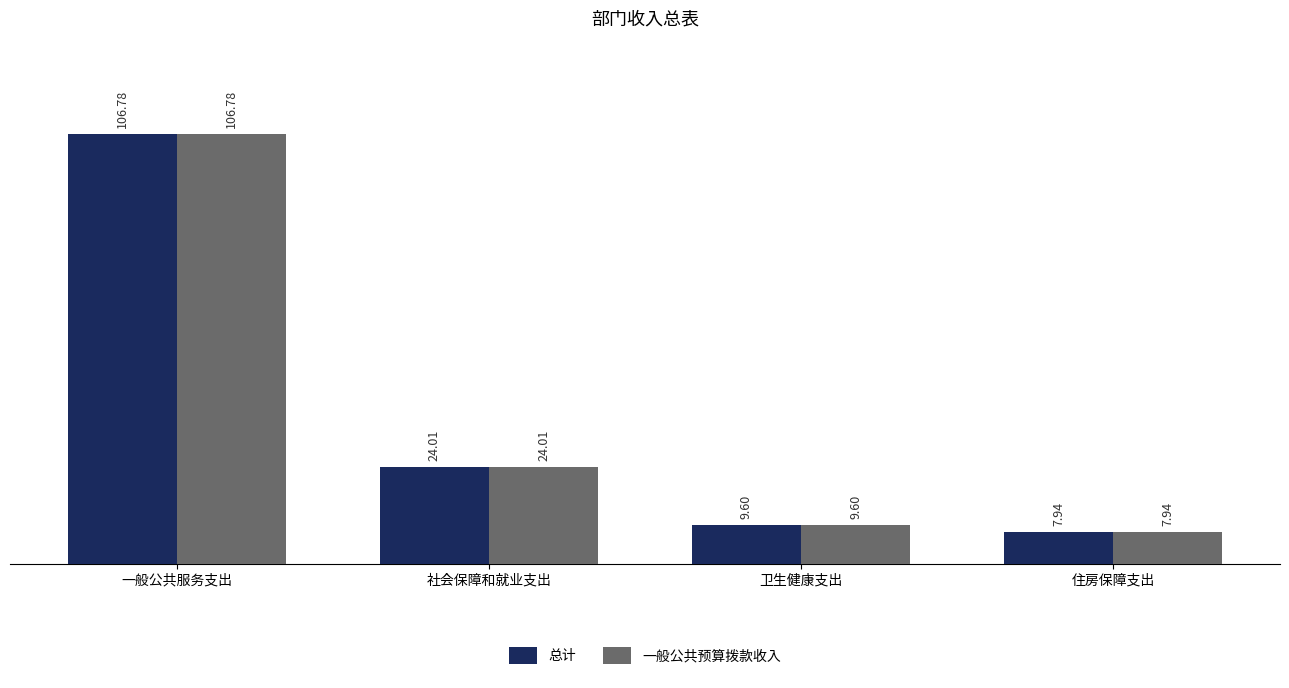

The 总计 series shows 16.6 at 卫生健康支出. True or false?

False